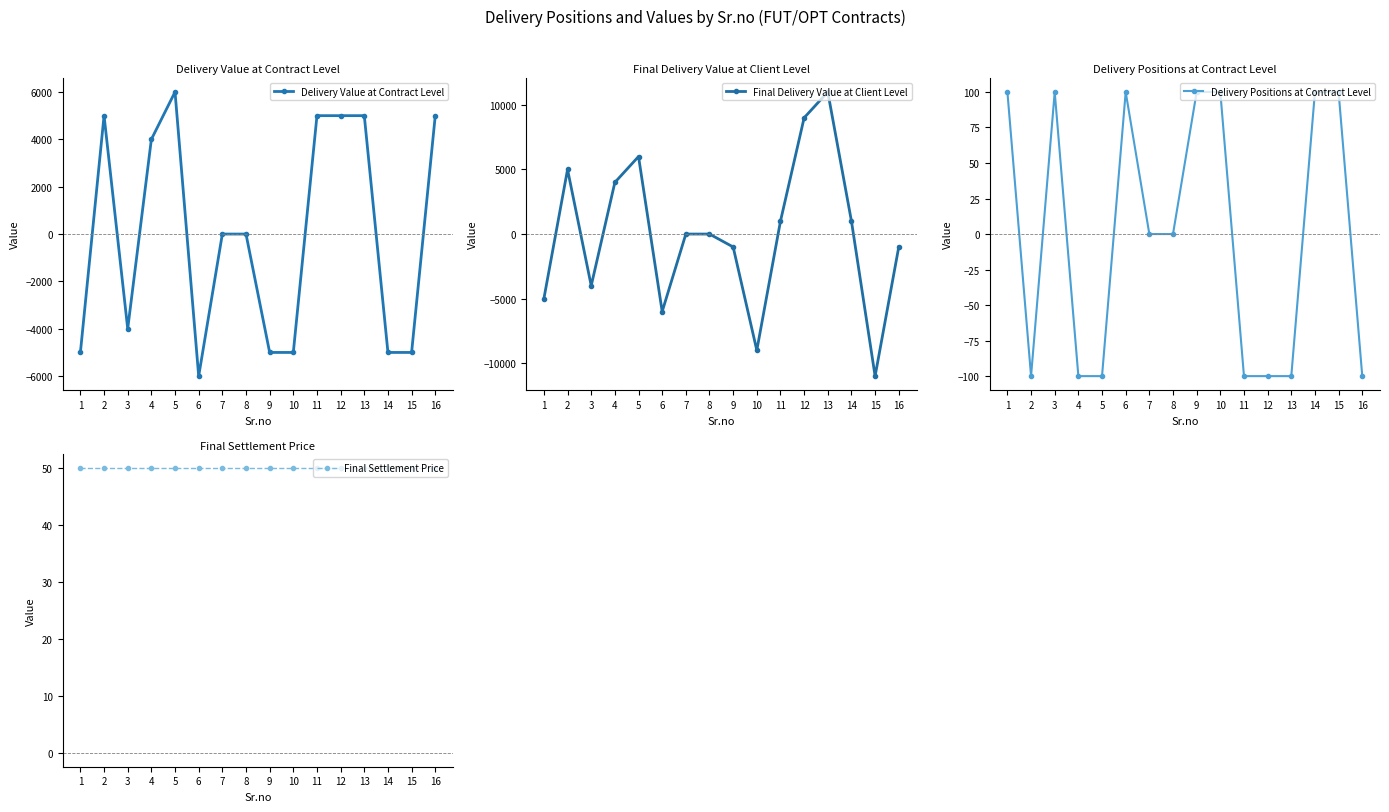

The value of Delivery Value at Contract Level at 11 is 7691. True or false?

False